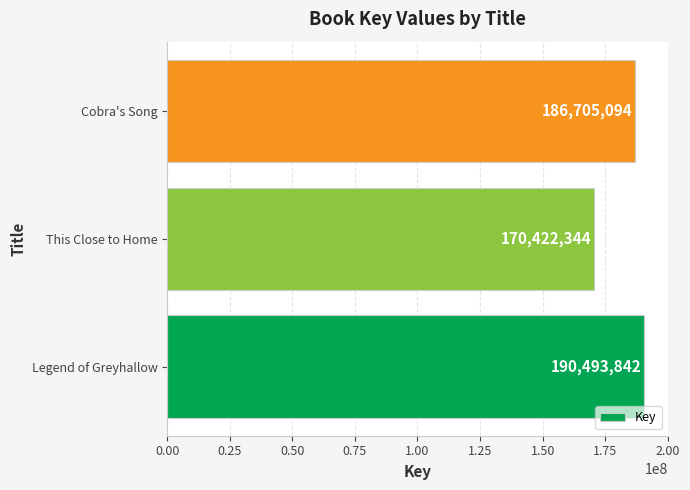

Is it true that the value at This Close to Home is 170422344?

True